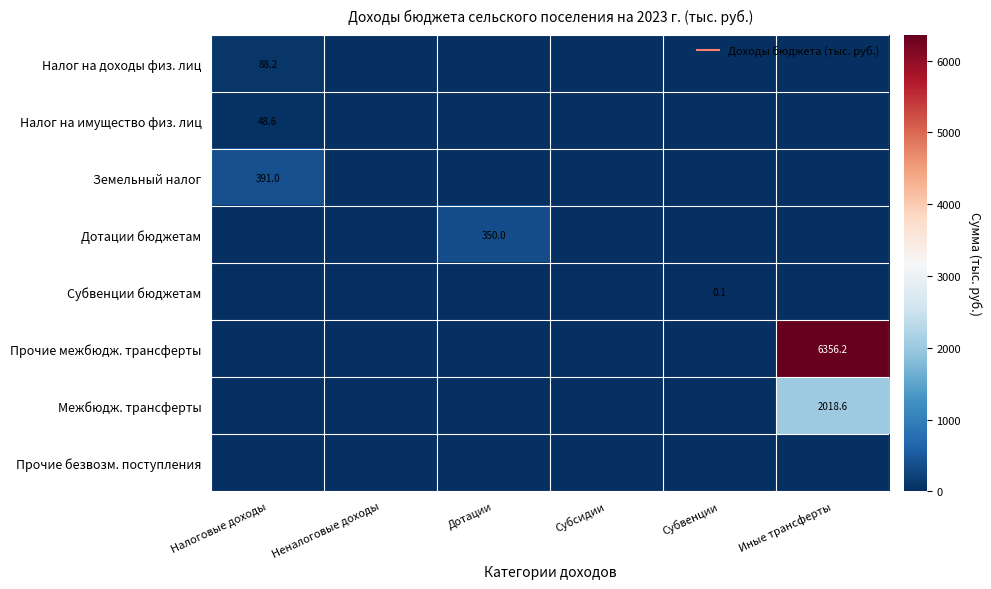

The value of Дотации бюджетам at Субвенции is 0.0. True or false?

True